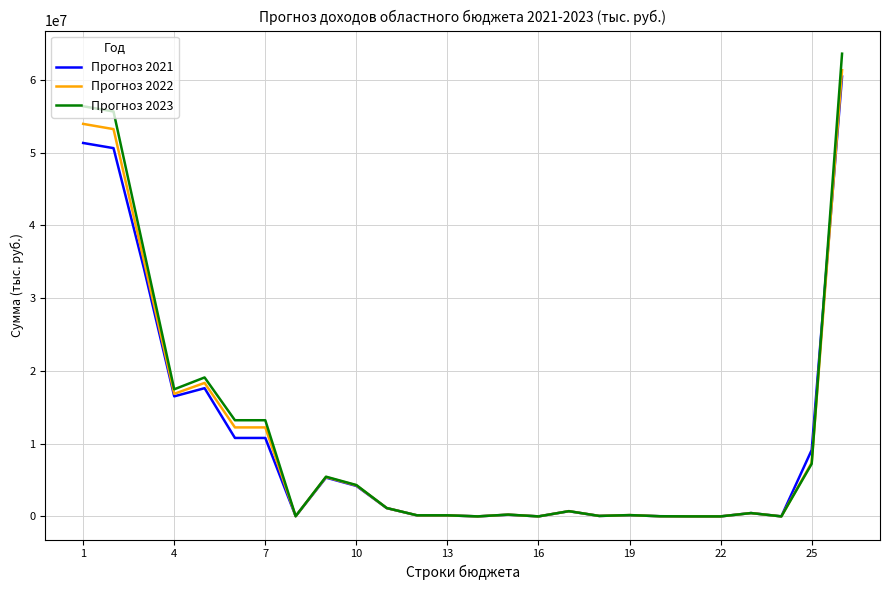

What is the spread (max minus min) of values at 10?

121850.0